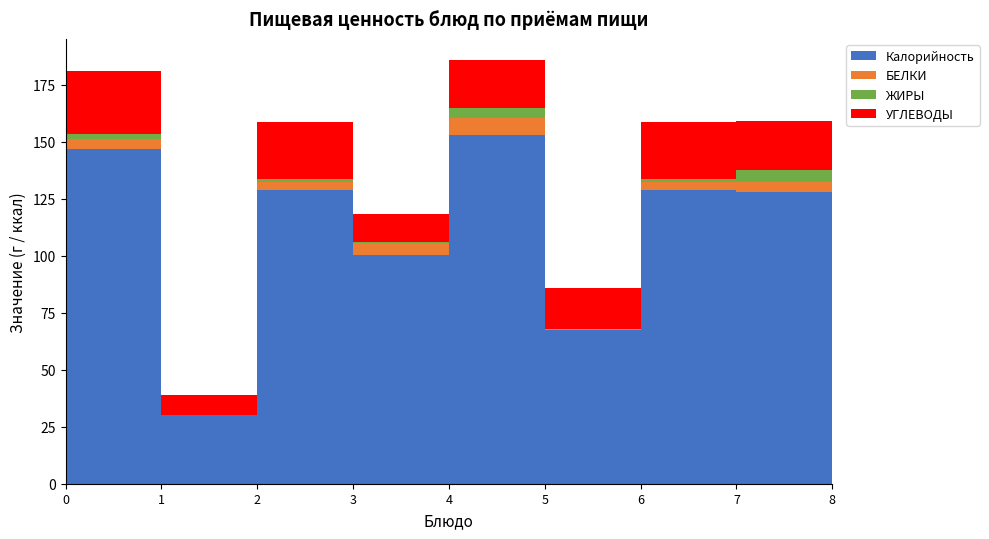

Reading right to left, transcribe all the data shown in this chart.

Калорийность: Чай с сахаром (2)=30.0	Пирожок печенный=127.9	Хлеб пшеничный (2)=128.7	Компот сух/фрукты=67.5	Плов с курицей=152.7	Суп гороховый=100.2	Хлеб пшеничный=128.7	Чай с сахаром=30.0	Макаронные изделия=146.8
БЕЛКИ: Чай с сахаром (2)=0.0	Пирожок печенный=4.5	Хлеб пшеничный (2)=3.6	Компот сух/фрукты=0.4	Плов с курицей=7.4	Суп гороховый=5.3	Хлеб пшеничный=3.6	Чай с сахаром=0.0	Макаронные изделия=4.3
ЖИРЫ: Чай с сахаром (2)=0.0	Пирожок печенный=5.1	Хлеб пшеничный (2)=1.3	Компот сух/фрукты=0.0	Плов с курицей=4.6	Суп гороховый=0.4	Хлеб пшеничный=1.3	Чай с сахаром=0.0	Макаронные изделия=2.2
УГЛЕВОДЫ: Чай с сахаром (2)=9.0	Пирожок печенный=21.7	Хлеб пшеничный (2)=25.1	Компот сух/фрукты=17.9	Плов с курицей=21.0	Суп гороховый=12.1	Хлеб пшеничный=25.1	Чай с сахаром=8.9	Макаронные изделия=27.5